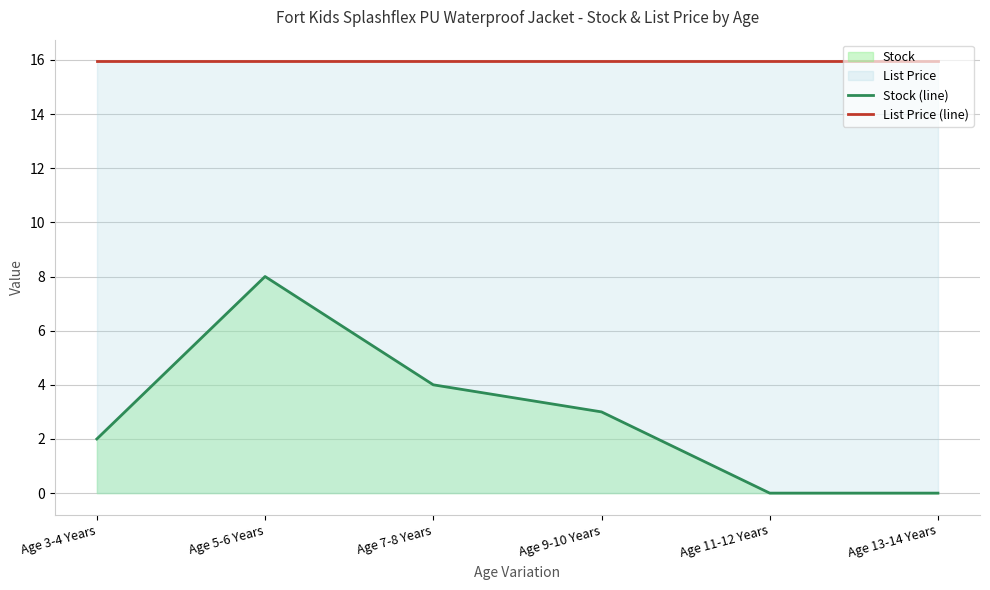

True or false: List Price (line) and Stock (line) intersect in this chart.

False